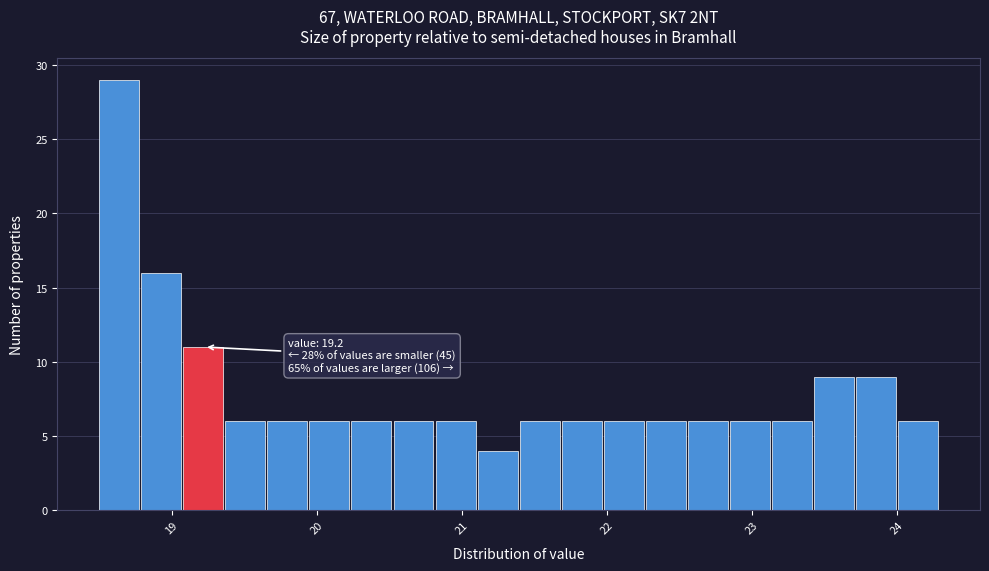

Read against the x-axis, roughly where is the centre of the tallest bar?

18.6